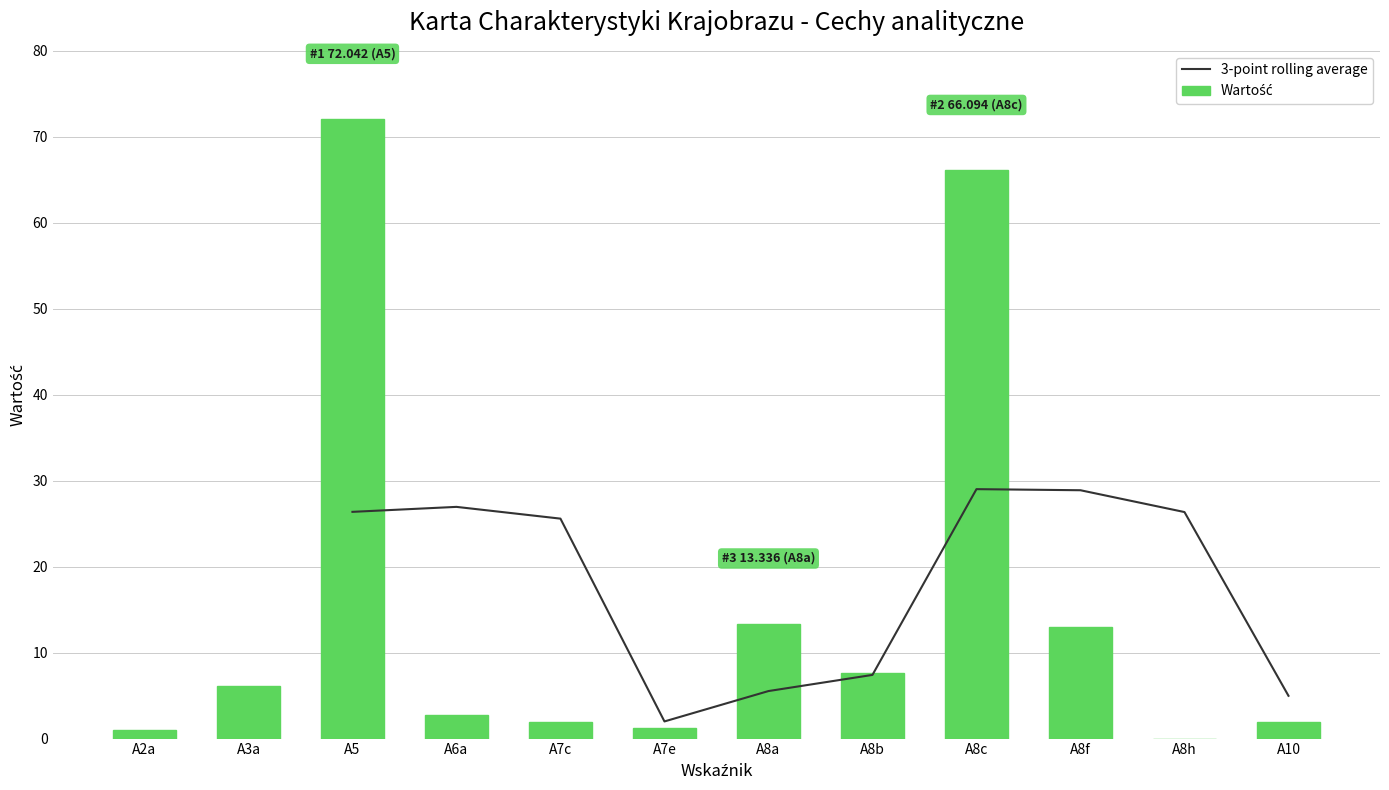

Between A2a and A8a, which series saw the biggest shift?

Wartość